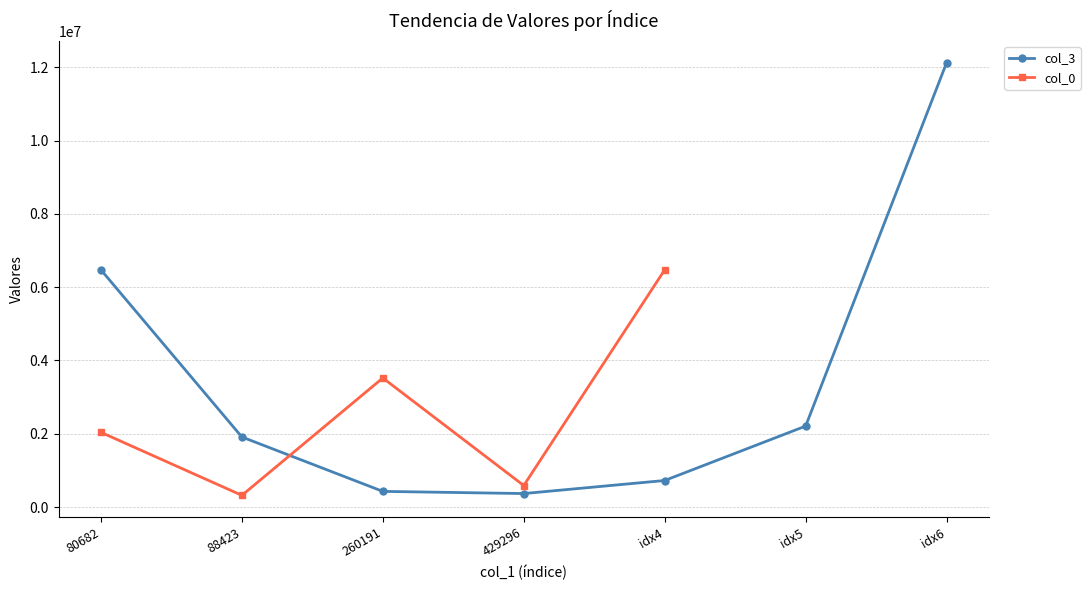

Which category has the highest value across all series?

idx6